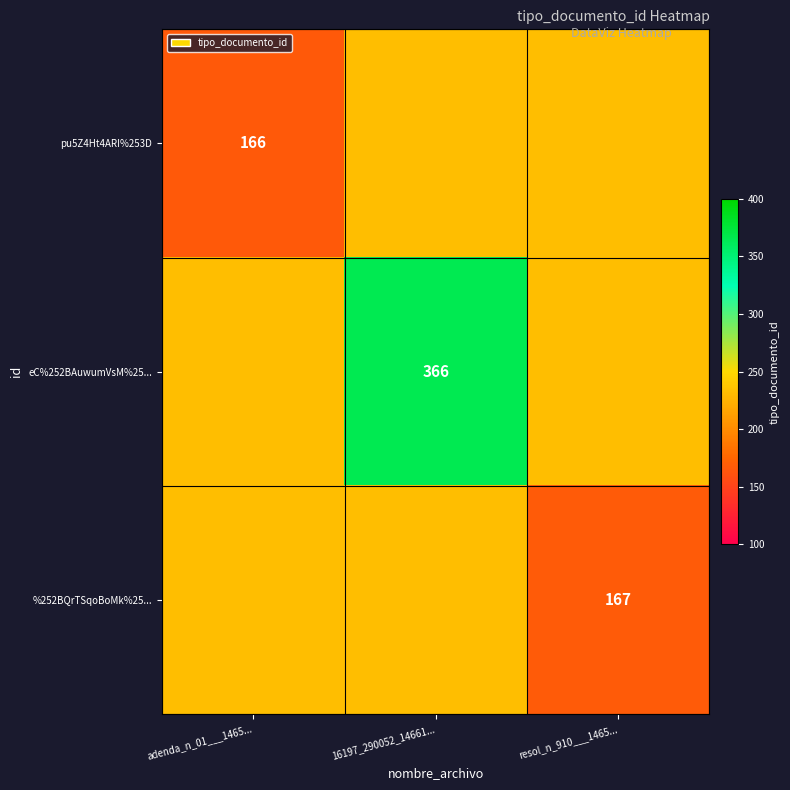

The value of %252BQrTSqoBoMk%25... at resol_n_910___1465... is 167. True or false?

True